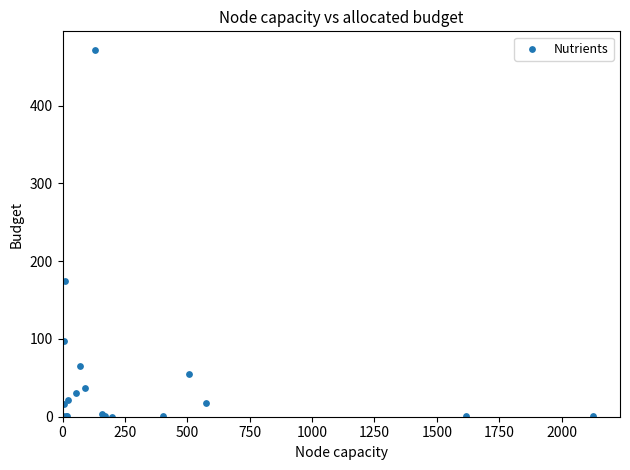

What Y value in the scatter plot is closest to 235?

174.9